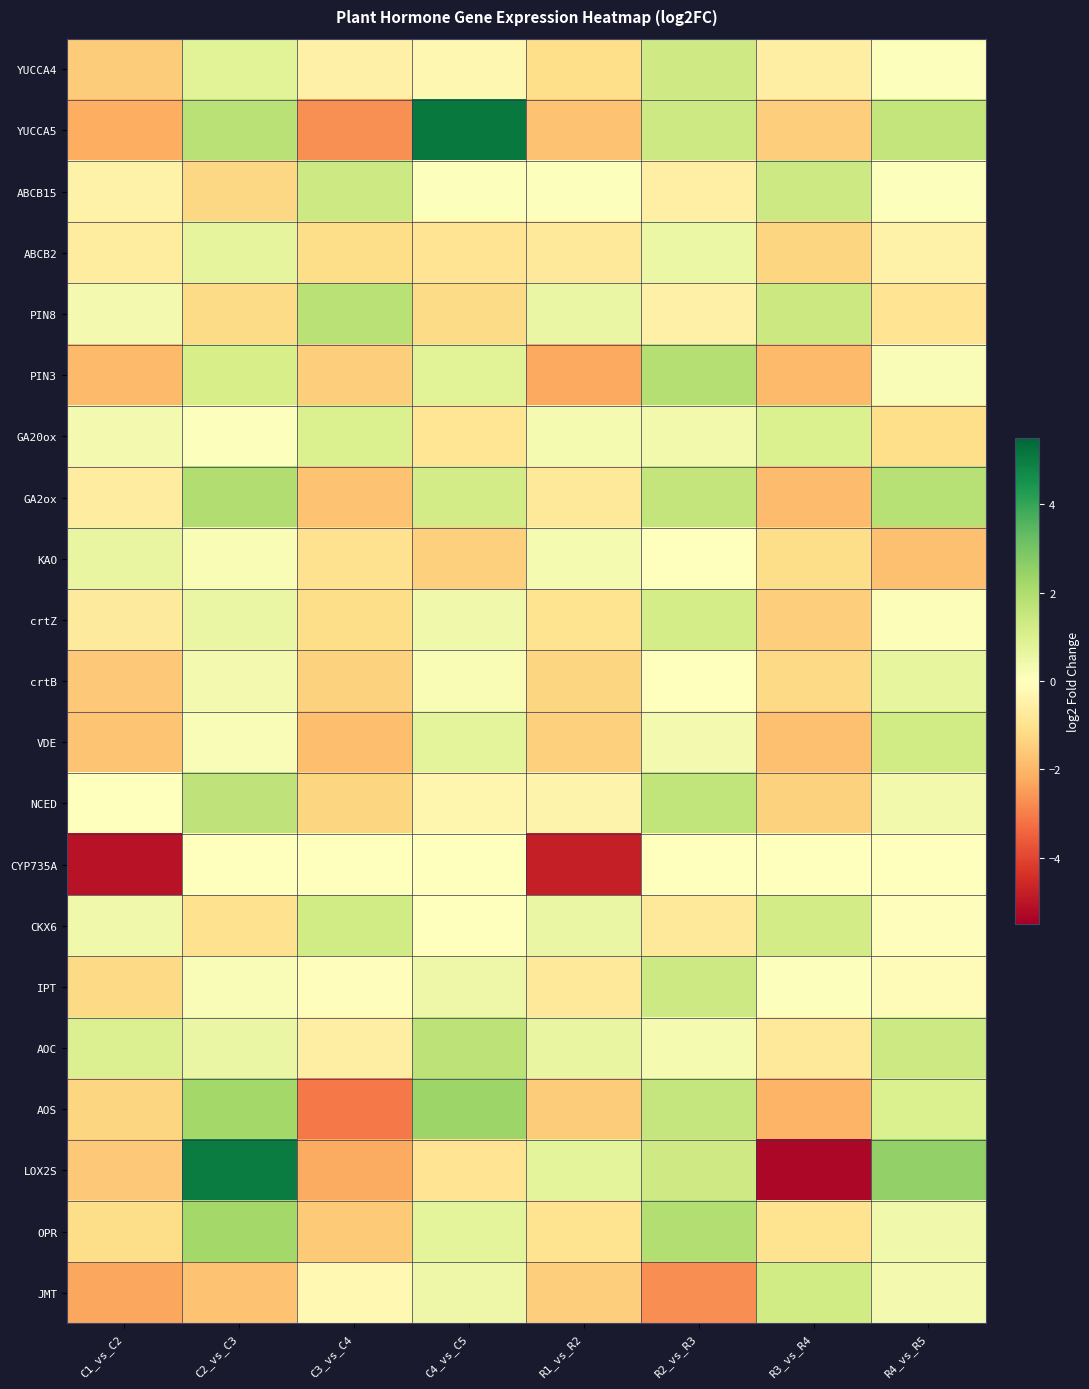

Which series changed the most between C2_vs_C3 and R4_vs_R5?

LOX2S